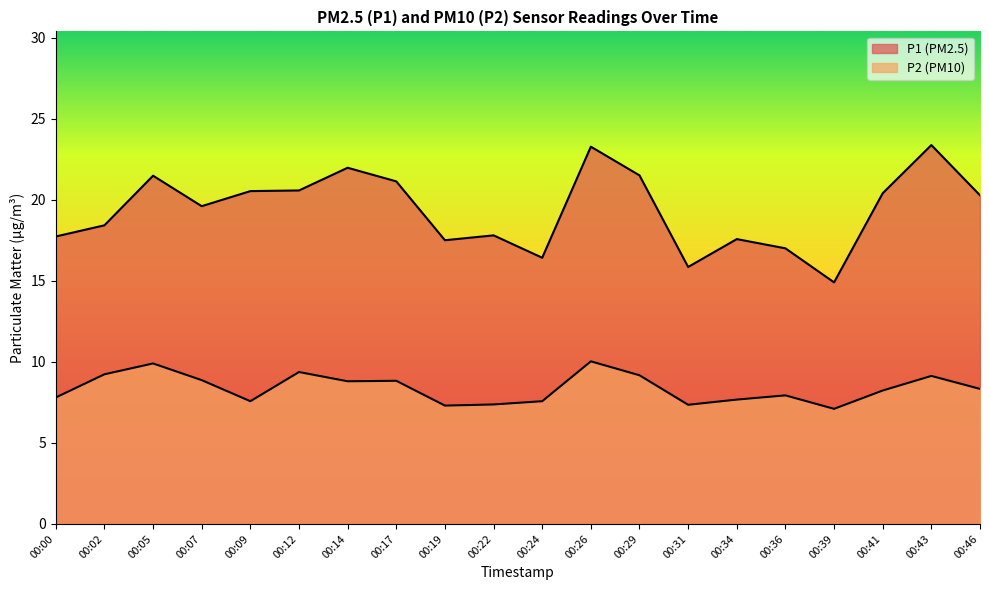

Which series has the largest total across all categories?

P1